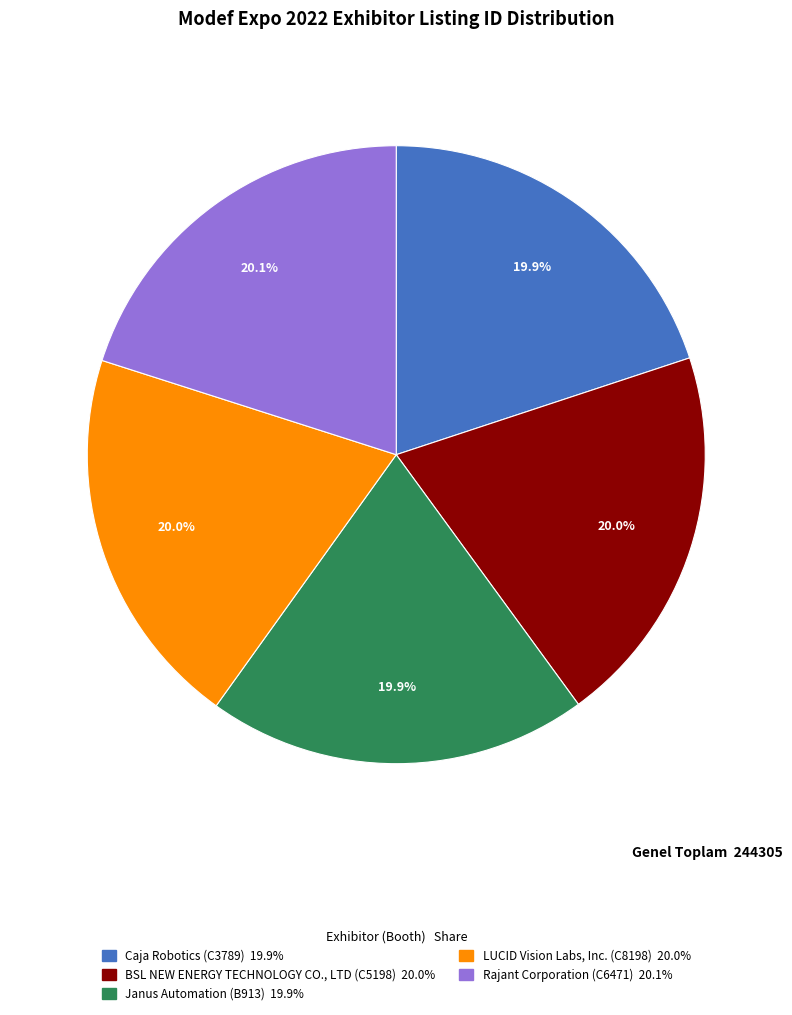

What is the ratio of the value at Caja Robotics (C3789) to the value at Janus Automation (B913)?

1.0